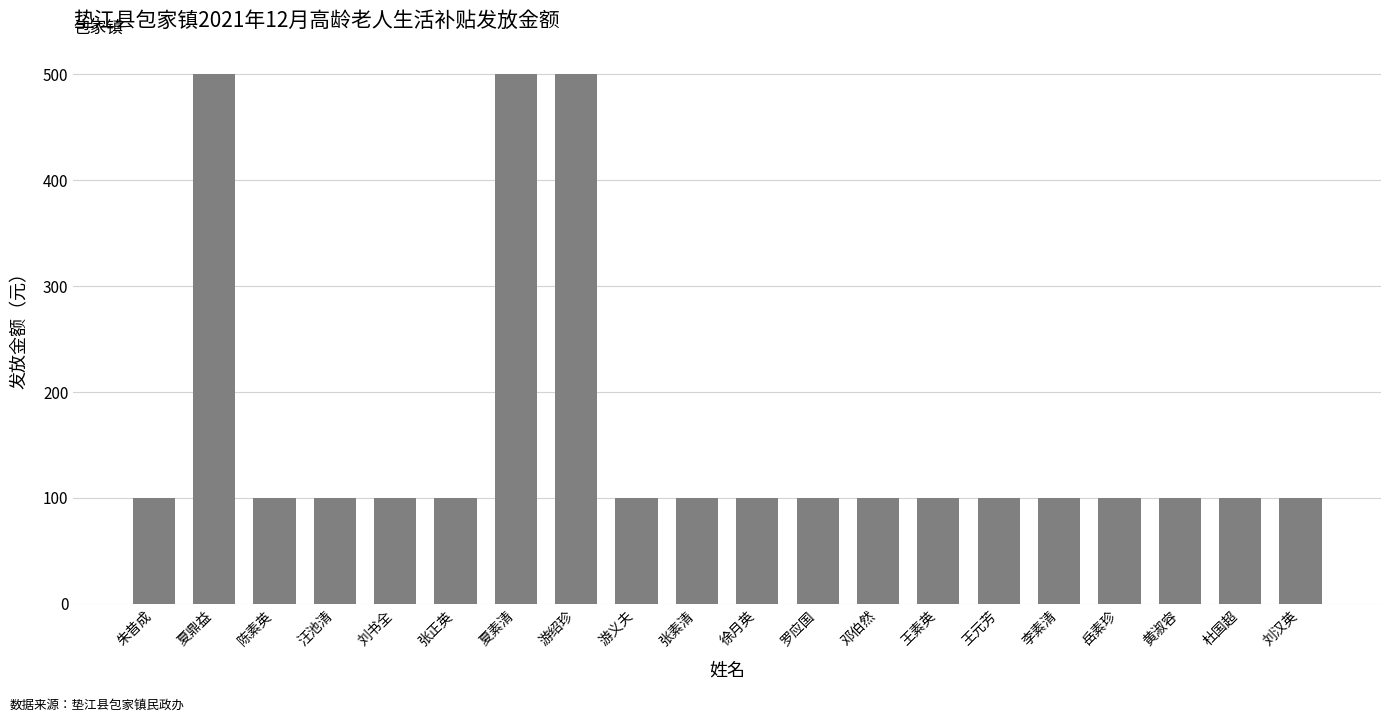

What is the average value?

160